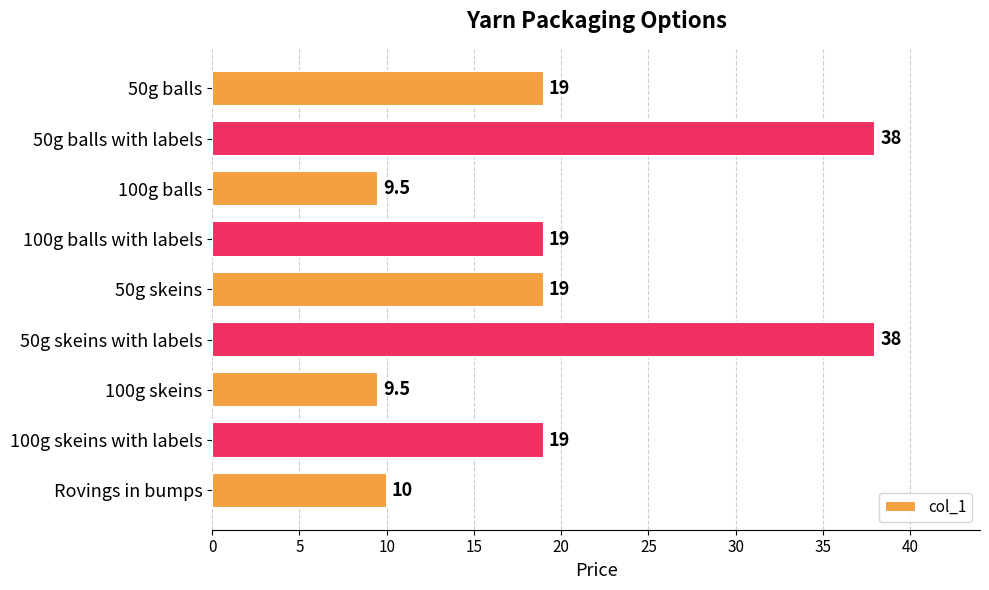

What is the label of the 5th bar from the bottom?

50g skeins